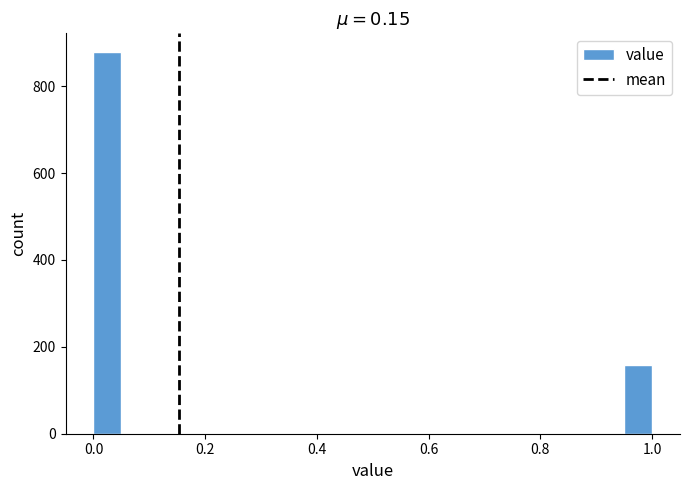

Around what value on the x-axis is the tallest bar? Give the approximate position of its centre, as read against the axis.

0.02